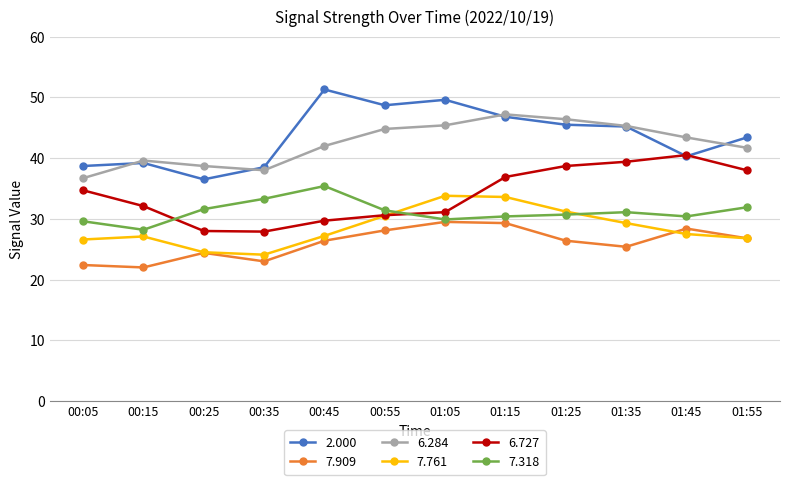

In 6.284, how many points are higher than both neighbors (excluding endpoints)?

2